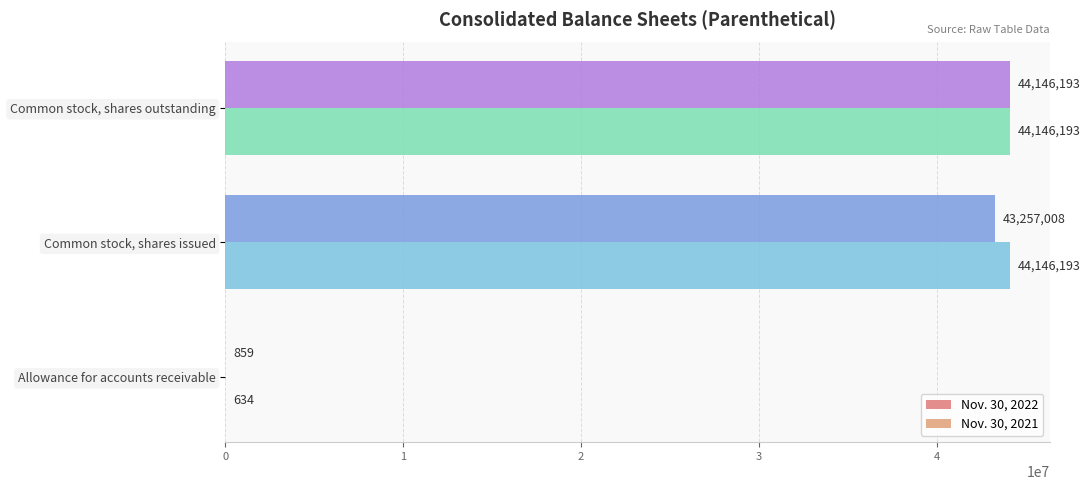

Which category has the highest value in the Nov. 30, 2022 series?

Common stock, shares outstanding